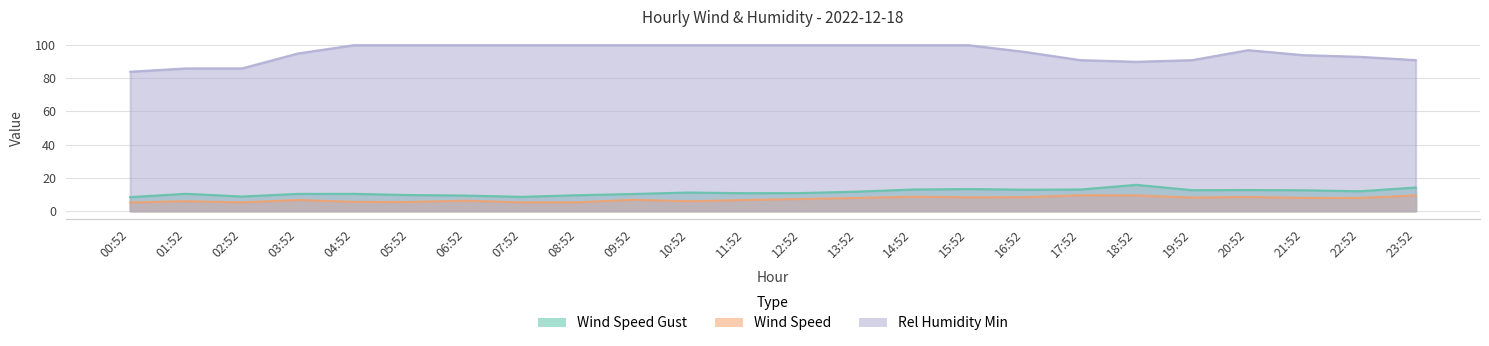

Reading left to right, extract all data points from this chart.

Wind Speed Gust: 00:52=8.3	01:52=10.3	02:52=8.7	03:52=10.3	04:52=10.3	05:52=9.6	06:52=9.3	07:52=8.5	08:52=9.5	09:52=10.2	10:52=11.1	11:52=10.7	12:52=10.8	13:52=11.6	14:52=12.9	15:52=13.2	16:52=12.8	17:52=12.9	18:52=15.8	19:52=12.5	20:52=12.6	21:52=12.5	22:52=11.9	23:52=14.1
Wind Speed: 00:52=5.1	01:52=5.9	02:52=5.2	03:52=6.6	04:52=5.5	05:52=5.4	06:52=6.2	07:52=5.2	08:52=5.2	09:52=6.7	10:52=5.8	11:52=6.6	12:52=7.2	13:52=7.8	14:52=8.6	15:52=8.2	16:52=8.3	17:52=9.5	18:52=9.4	19:52=8.1	20:52=8.4	21:52=7.9	22:52=7.9	23:52=9.4
Rel Humidity Min: 00:52=84.0	01:52=86.0	02:52=86.0	03:52=95.0	04:52=100.0	05:52=100.0	06:52=100.0	07:52=100.0	08:52=100.0	09:52=100.0	10:52=100.0	11:52=100.0	12:52=100.0	13:52=100.0	14:52=100.0	15:52=100.0	16:52=96.0	17:52=91.0	18:52=90.0	19:52=91.0	20:52=97.0	21:52=94.0	22:52=93.0	23:52=91.0